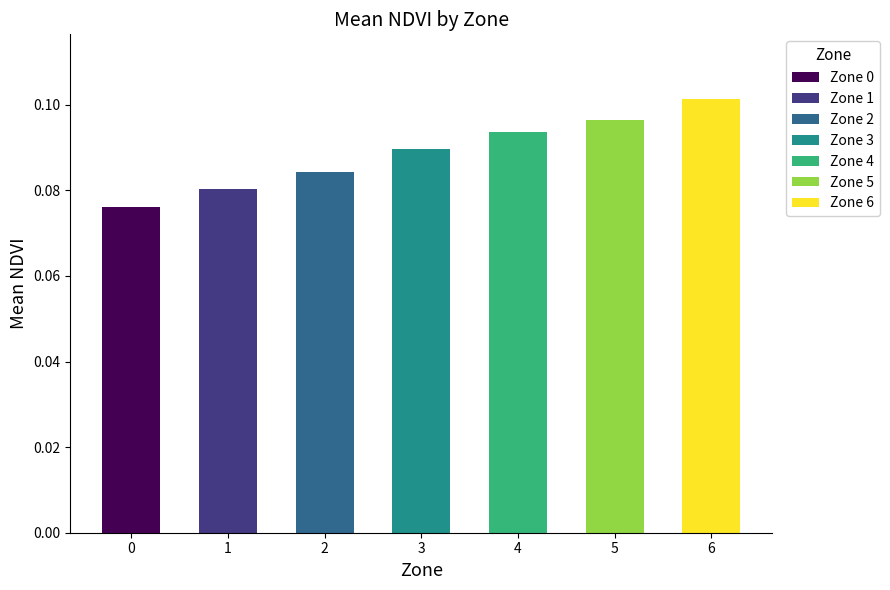

Does the chart contain stacked bars?

No